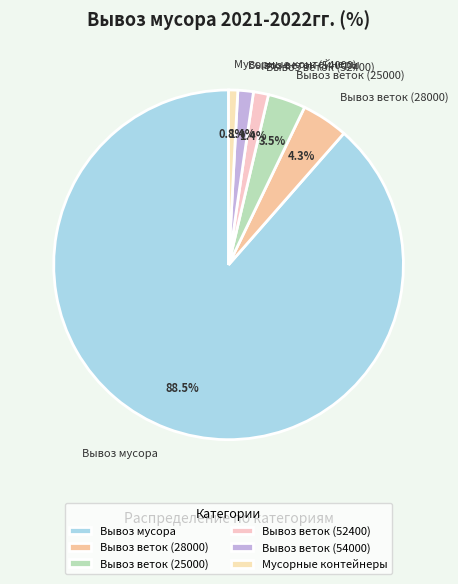

Which has a higher value, Вывоз веток (25000) or Вывоз веток (52400)?

Вывоз веток (25000)